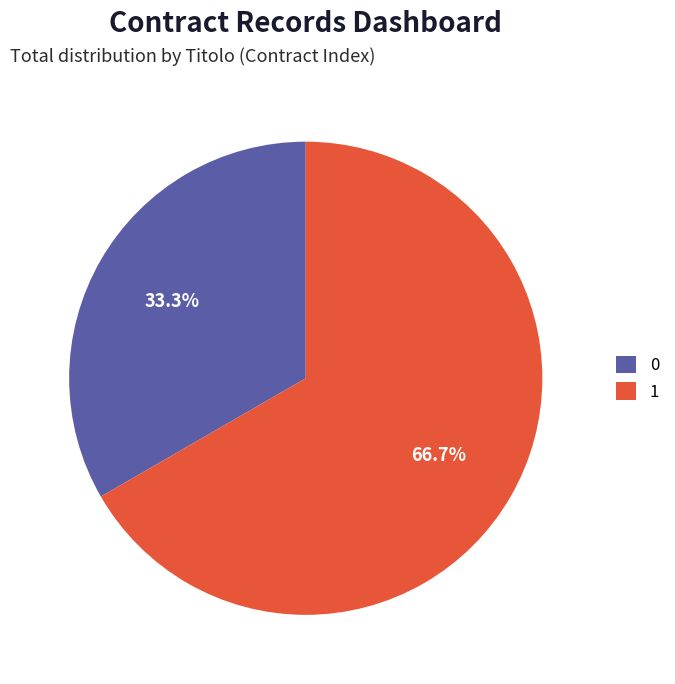

Which slice represents more than half of the pie?

1